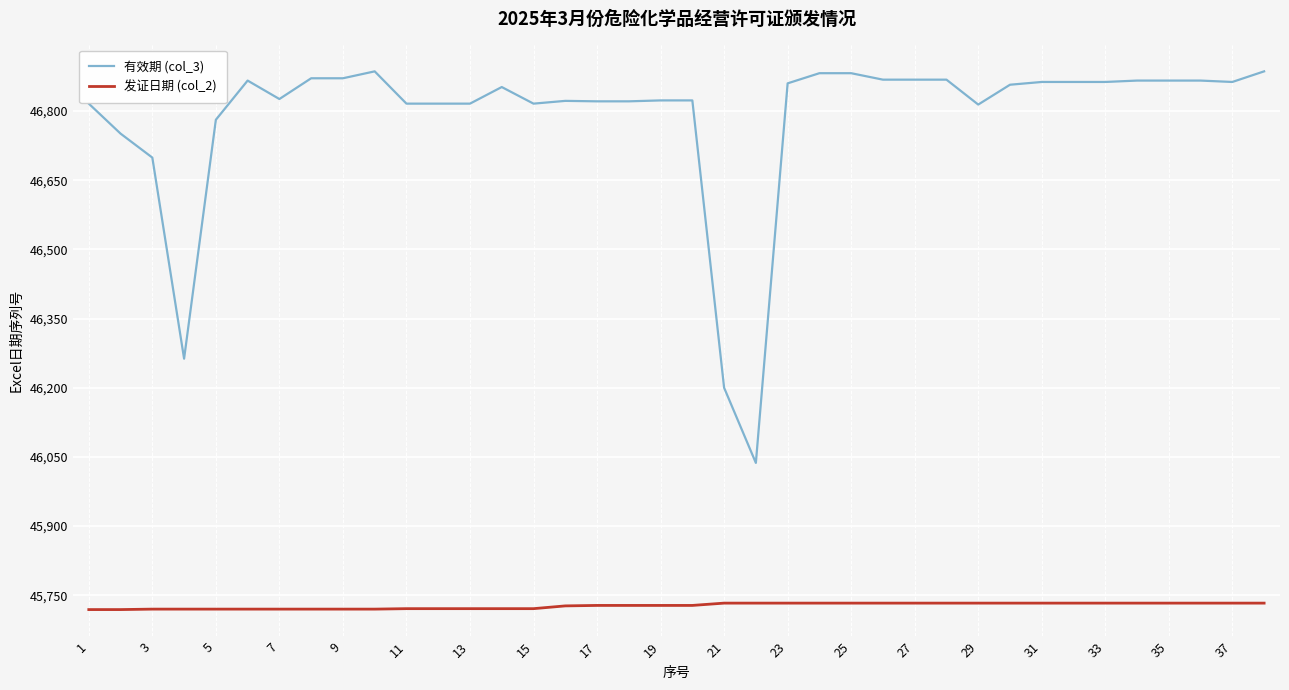

At how many categories does at least one series exceed 46468?

35